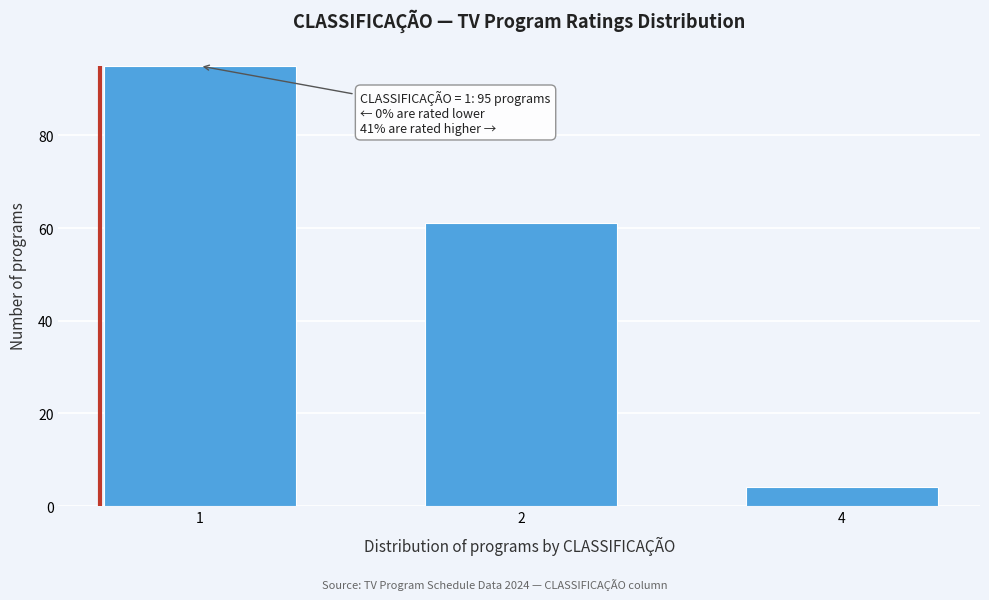

Reading right to left, transcribe all the data shown in this chart.

4	61	95